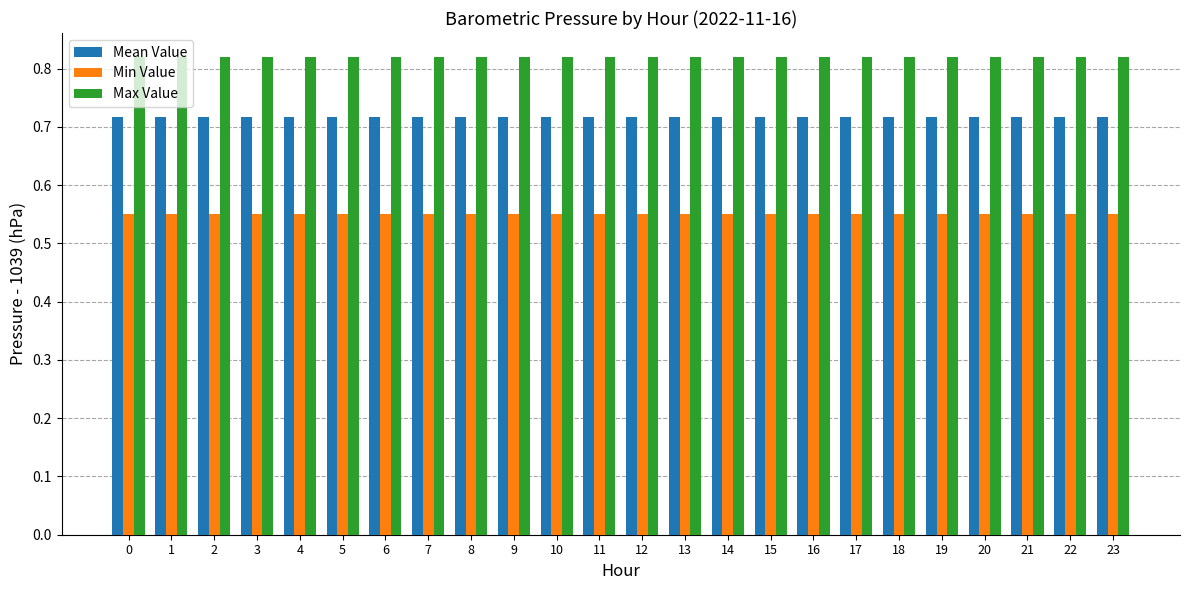

The value of Mean Value at 15 is 0.5. True or false?

False